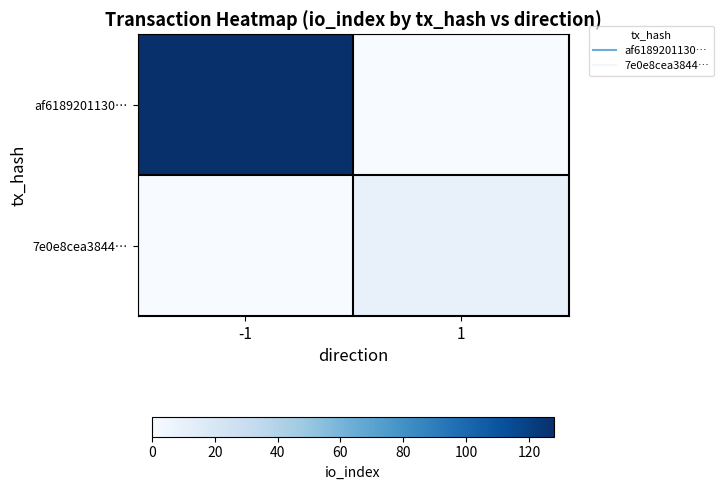

Rank the series at -1 from highest to lowest value.

af6189201130…, 7e0e8cea3844…